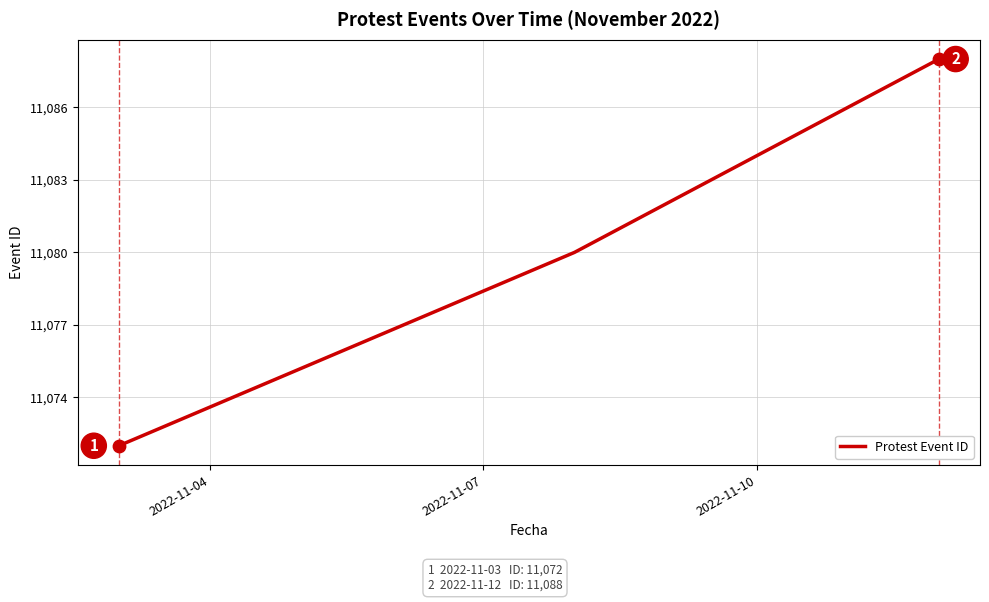

What is the difference between the second highest and minimum values?

8